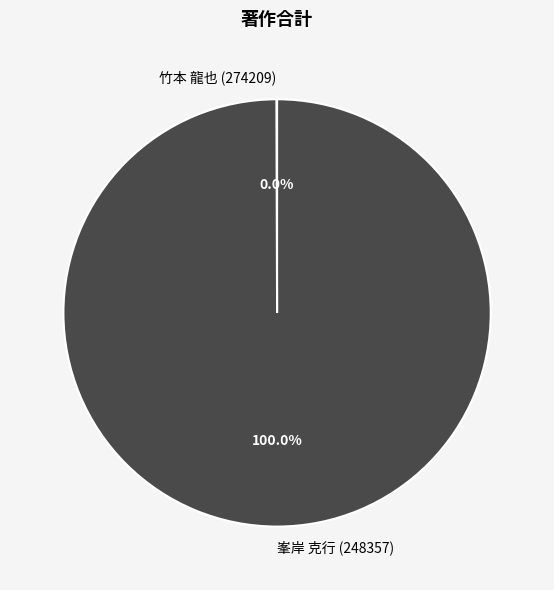

Does 峯岸 克行 (248357) account for over 50% of the chart?

Yes